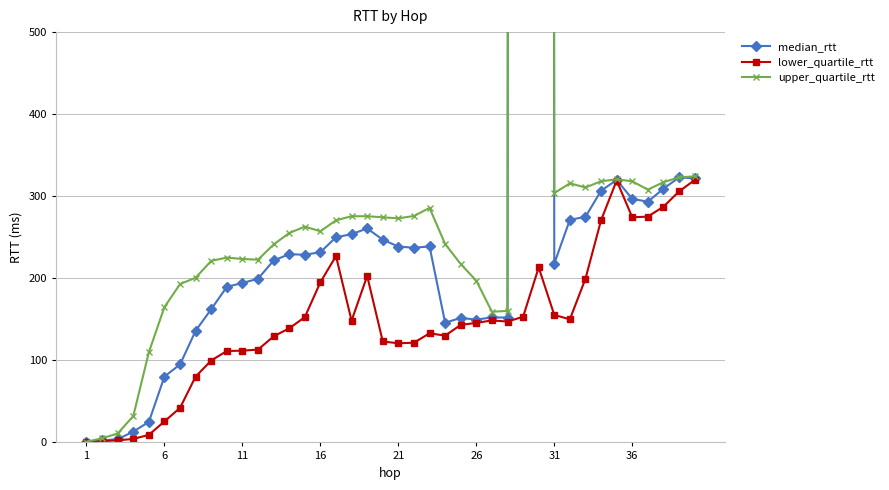

The lower_quartile_rtt series shows 274.3 at 36. True or false?

True